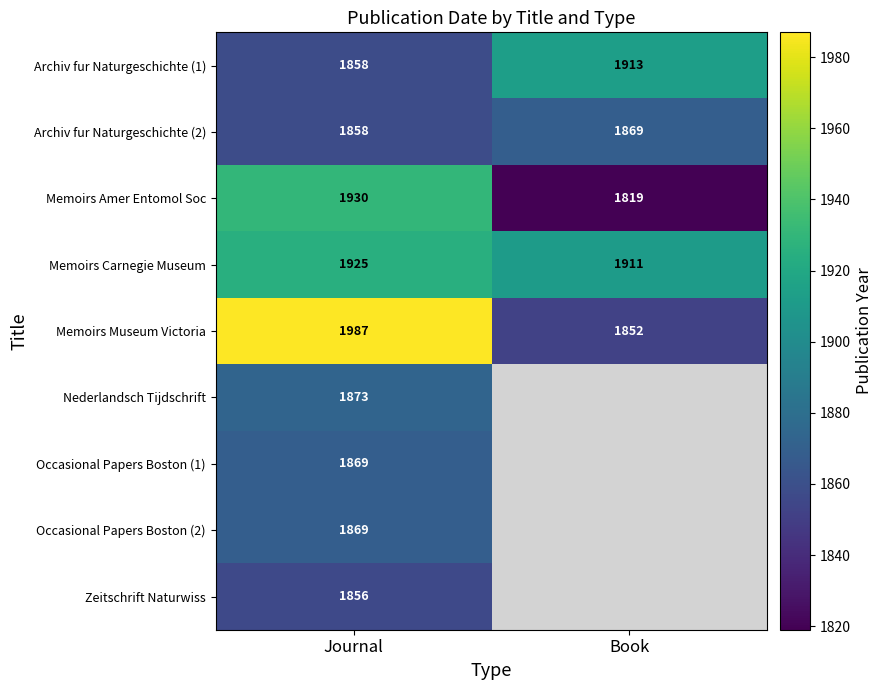

What is the approximate value of Memoirs Museum Victoria at Journal?

1987